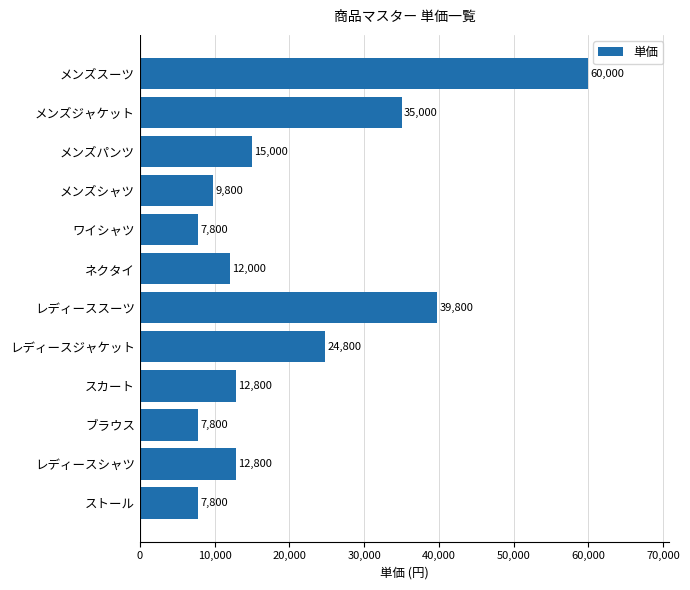

Between メンズパンツ and メンズシャツ, which is larger?

メンズパンツ